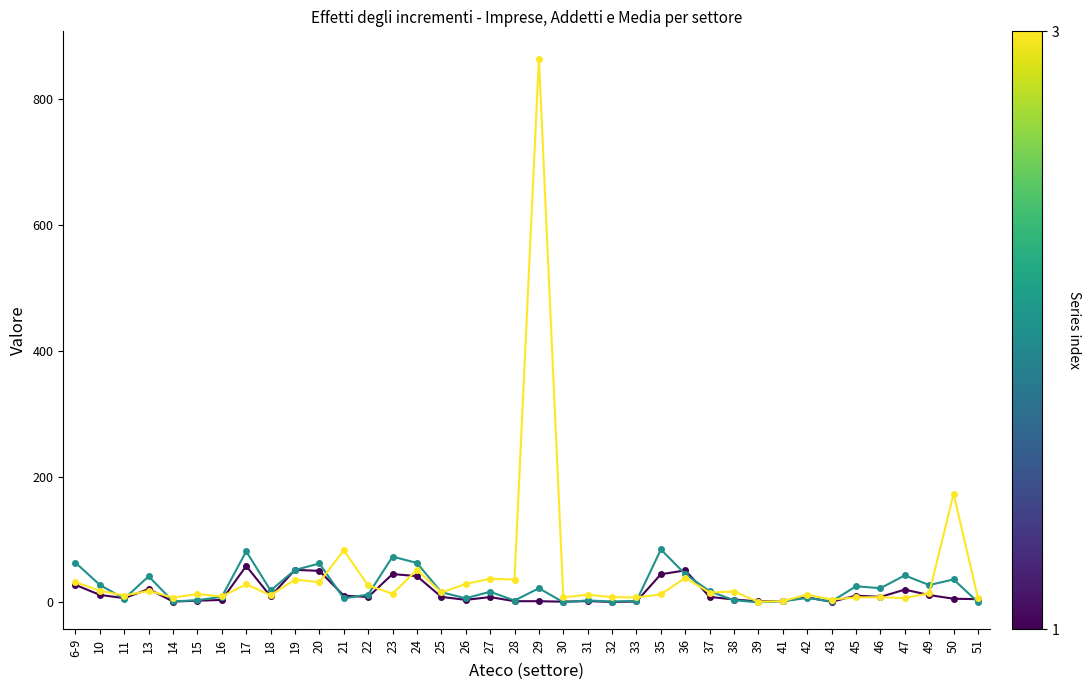

What is the spread (max minus min) of values at 24?

21.0